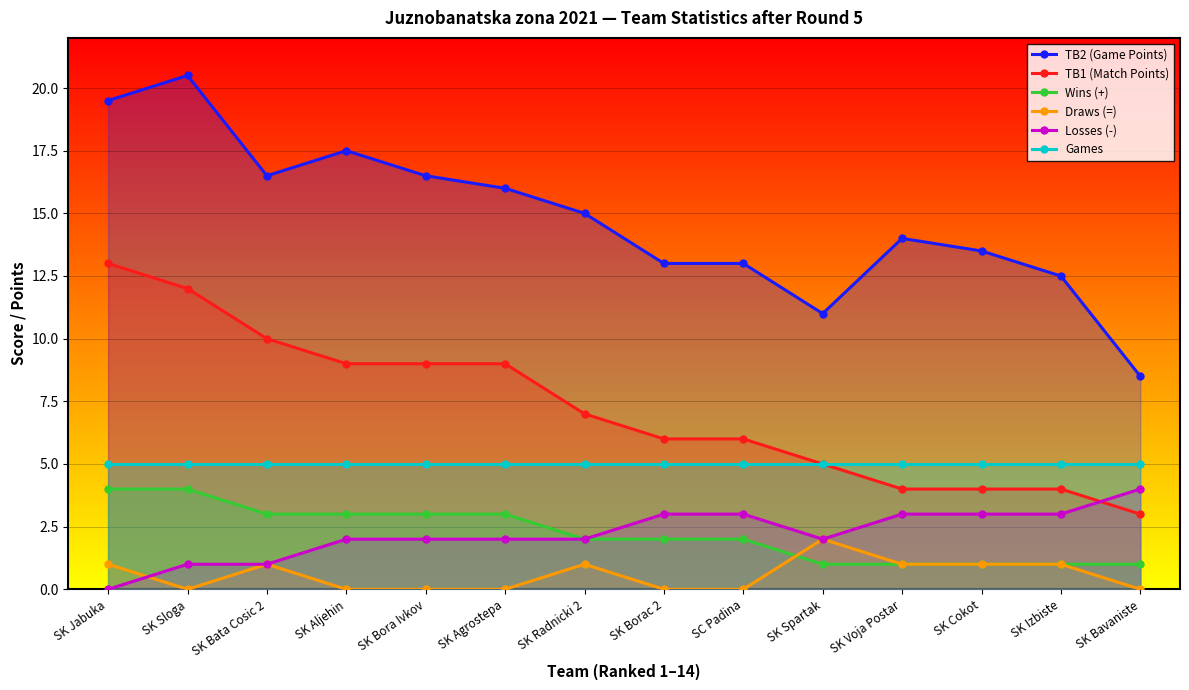

What is the total value across all series at SK Agrostepa?

35.0